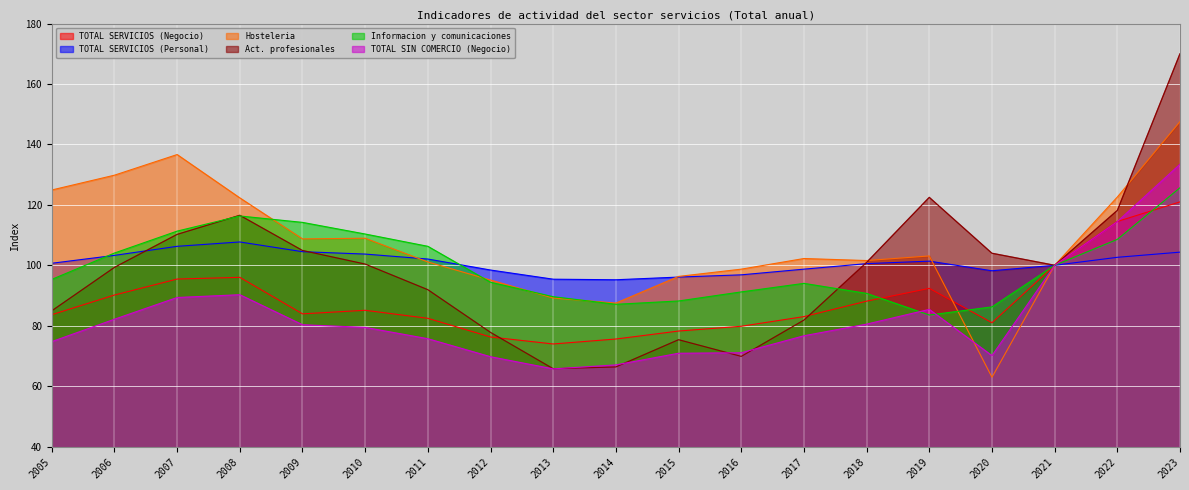

Reading left to right, transcribe all the data shown in this chart.

TOTAL SERVICIOS (Negocio): 83.7	90.2	95.5	96.0	83.9	85.1	82.5	76.3	74.0	75.6	78.2	79.8	83.0	88.1	92.4	81.0	100.0	114.5	121.0
TOTAL SERVICIOS (Personal): 100.7	103.3	106.3	107.7	104.5	103.7	102.1	98.4	95.4	95.2	96.1	96.8	98.7	100.5	101.4	98.2	100.0	102.6	104.3
Hosteleria: 124.9	129.8	136.7	122.3	108.7	109.0	101.1	95.1	89.2	87.5	96.3	98.7	102.2	101.6	103.1	63.0	100.0	122.6	147.6
Act. profesionales: 84.9	99.3	110.2	116.5	104.9	100.4	91.9	77.8	65.8	66.4	75.4	69.8	81.9	101.0	122.5	104.0	100.0	118.2	170.0
Informacion y comunicaciones: 95.3	104.1	111.3	116.3	114.2	110.3	106.3	94.4	89.6	87.1	88.2	91.2	94.0	90.7	83.5	86.2	100.0	108.6	125.7
TOTAL SIN COMERCIO (Negocio): 74.7	82.2	89.3	90.3	80.3	79.5	75.7	69.7	65.7	67.0	70.9	71.0	76.7	80.5	85.4	70.1	100.0	114.5	133.4